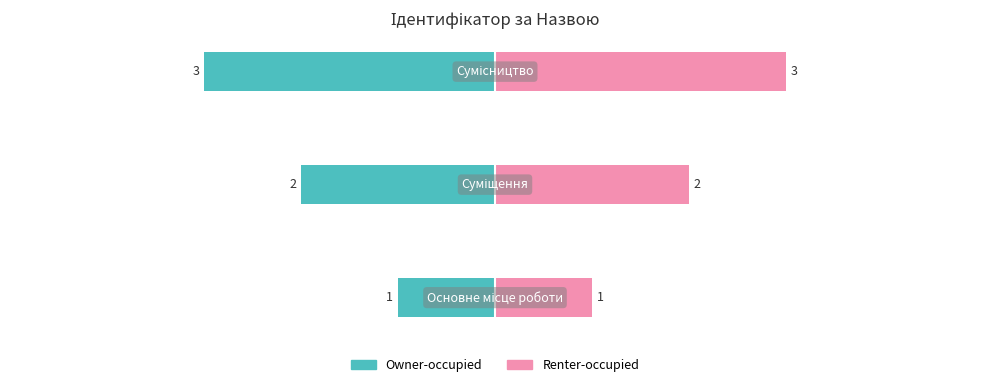

What is the sum of the Renter-occupied values at 2 and 1?

5